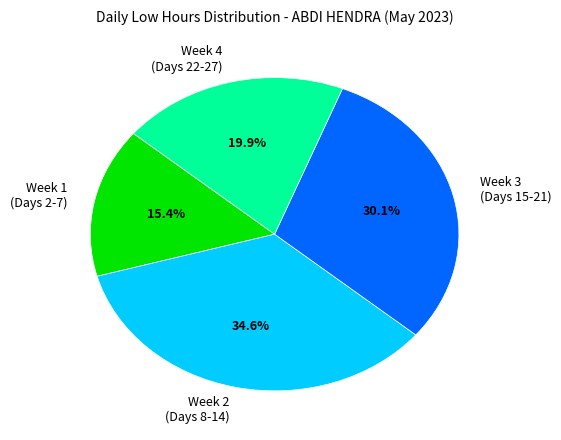

What is the smallest slice in the pie chart?

Week 1 (Days 2-7)